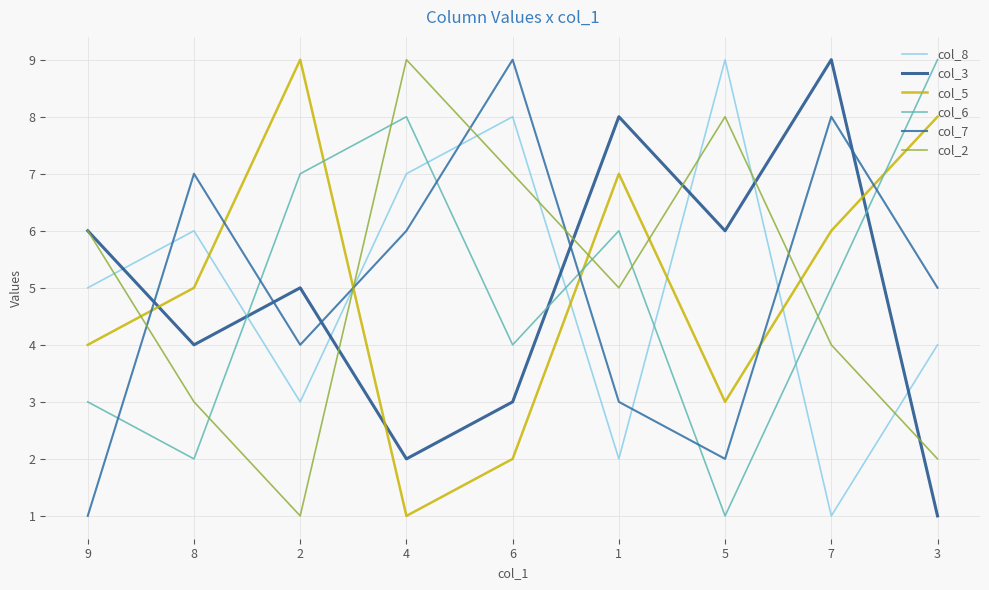

The col_6 series shows 4 at 6. True or false?

True